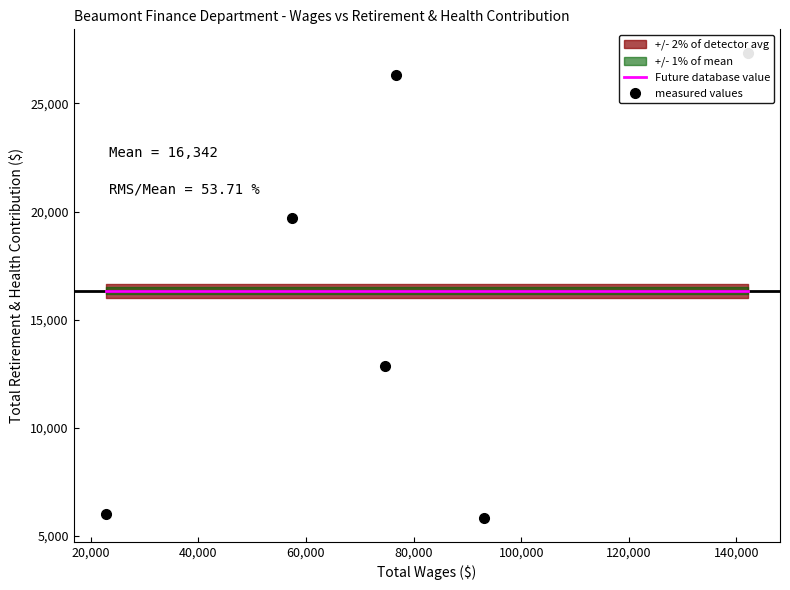

Rank the series at 20,000 from lowest to highest value.

measured values, Future database value